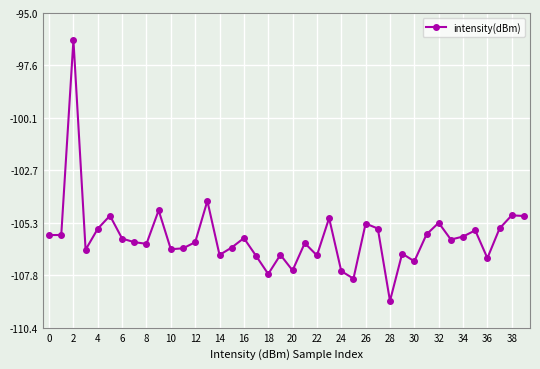

What is the maximum value shown in the chart?

-96.3